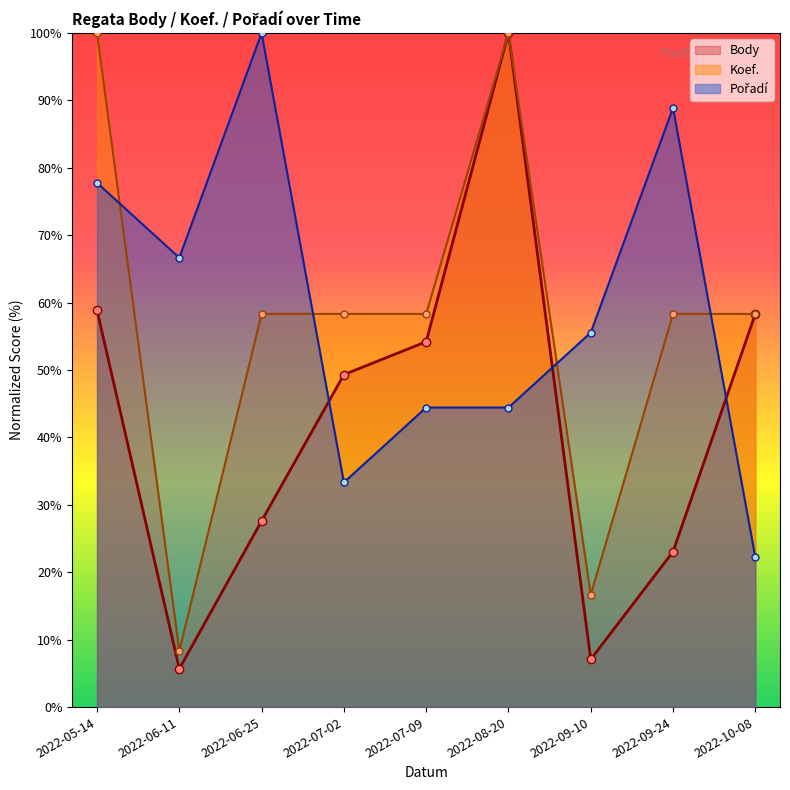

What is the sum of the Pořadí values at 2022-07-02 and 2022-05-14?

111.1